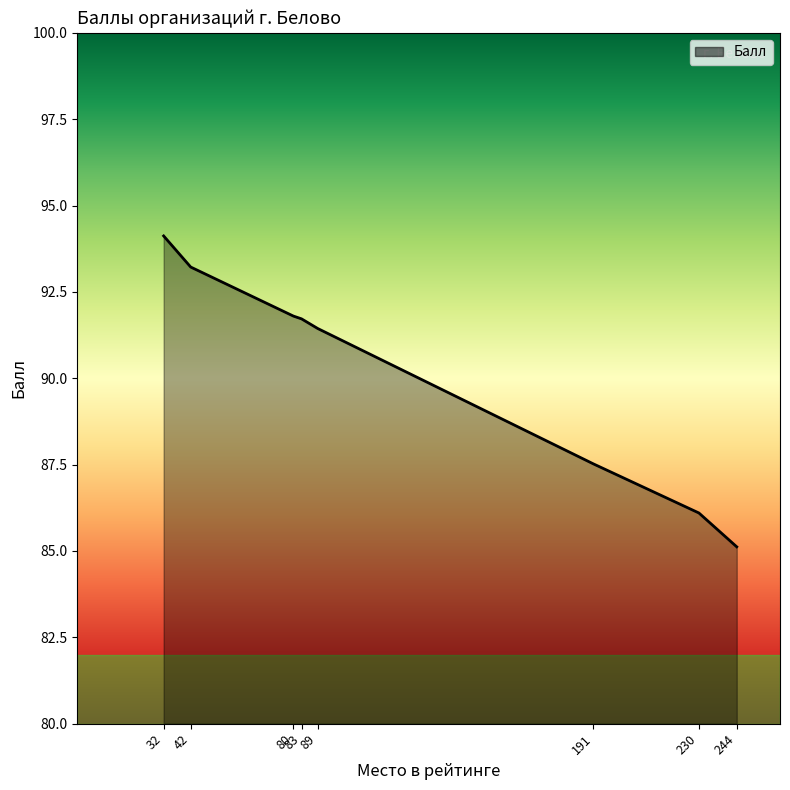

The chart shows a value of 47.9 at 83. True or false?

False